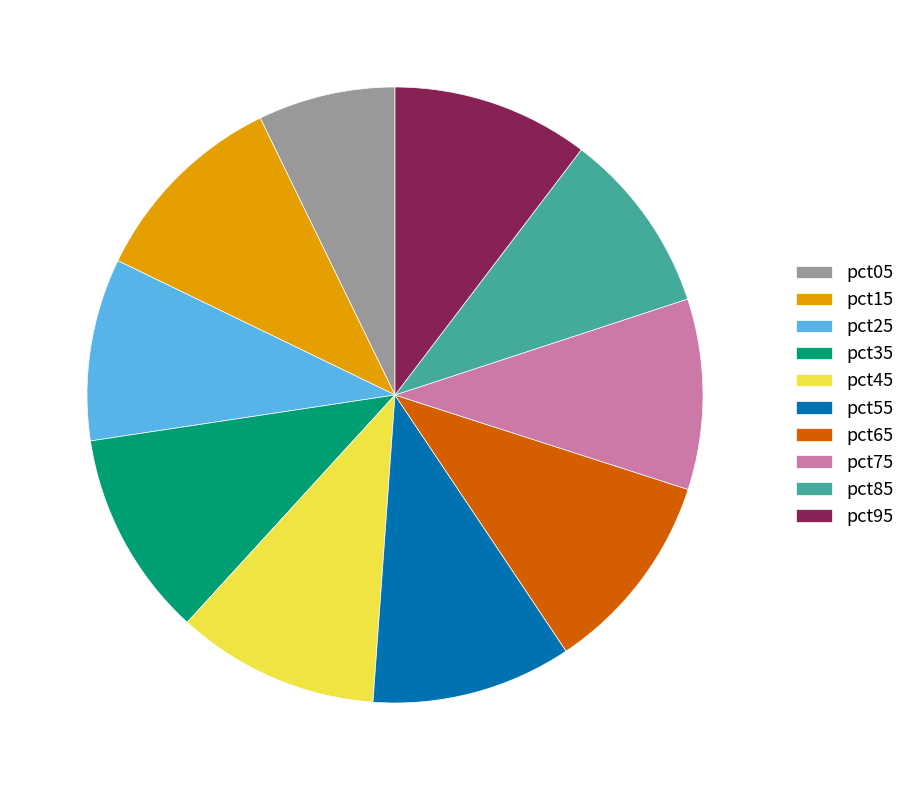

Which slice is the smallest?

pct05